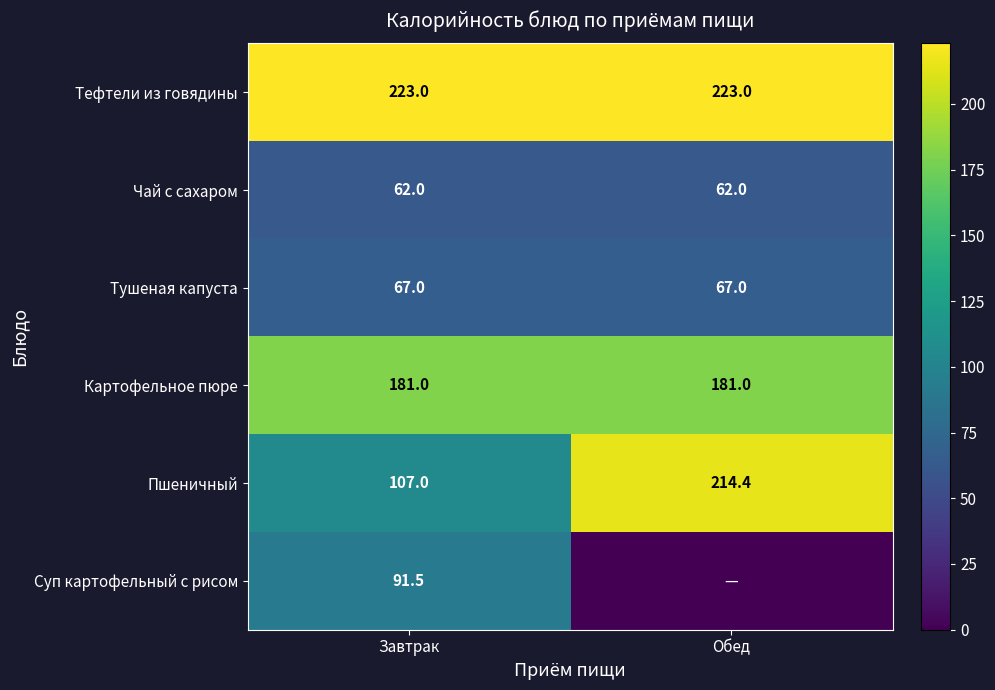

What is the total value across all series at Завтрак?

731.5